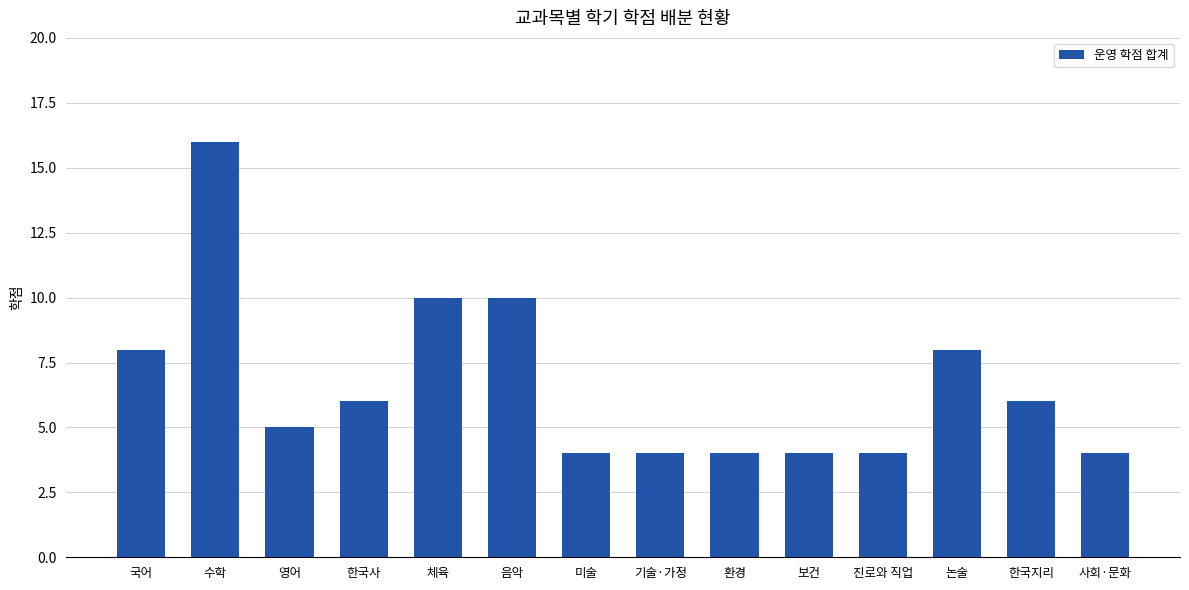

What is the label of the 1st bar from the left?

국어